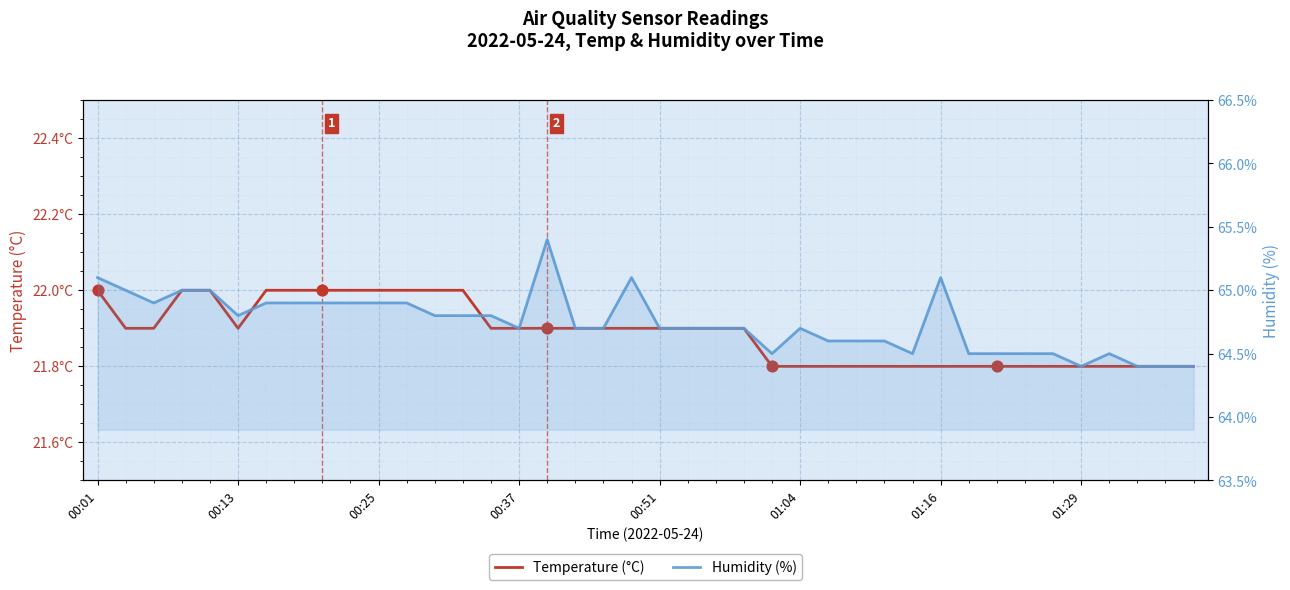

Which series contains the lowest Y value?

Temperature (°C)